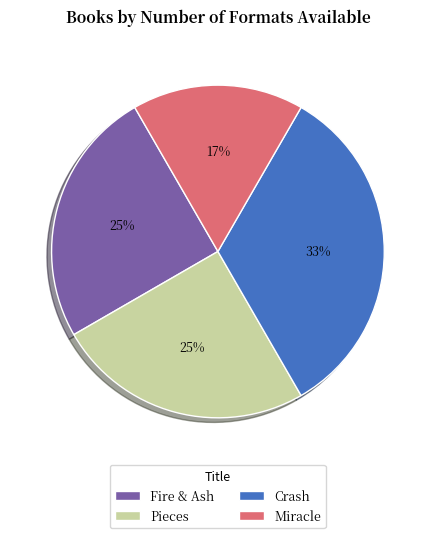

Which has a higher value, Pieces or Miracle?

Pieces